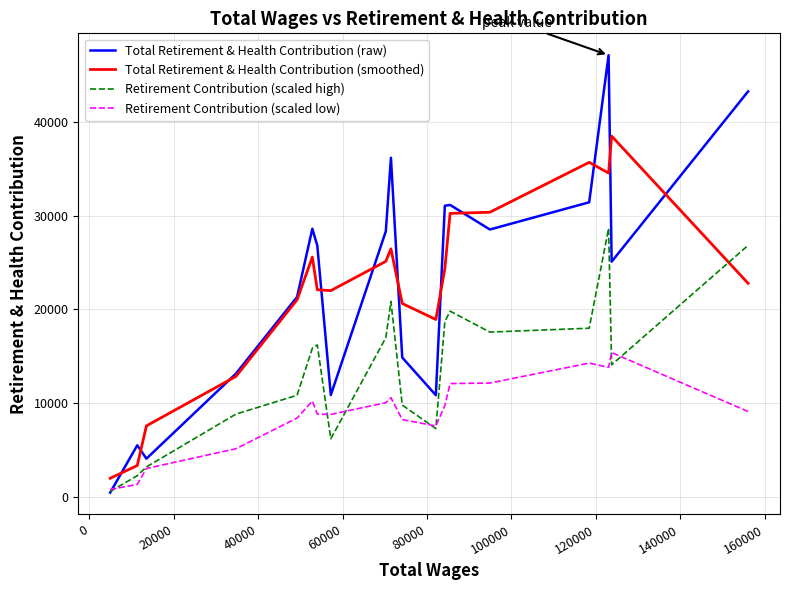

Which series ends up on top after the final intersection of Retirement Contribution (scaled high) and Total Retirement & Health Contribution (smoothed)?

Retirement Contribution (scaled high)